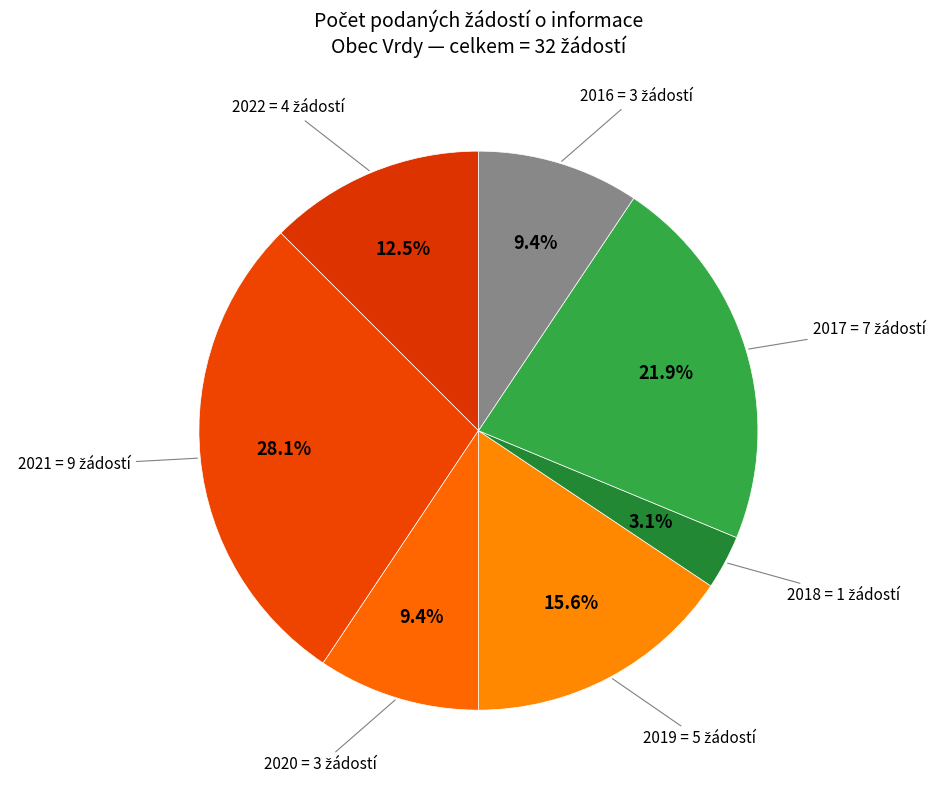

What percentage is the 2016 slice, to the nearest percent?

9%